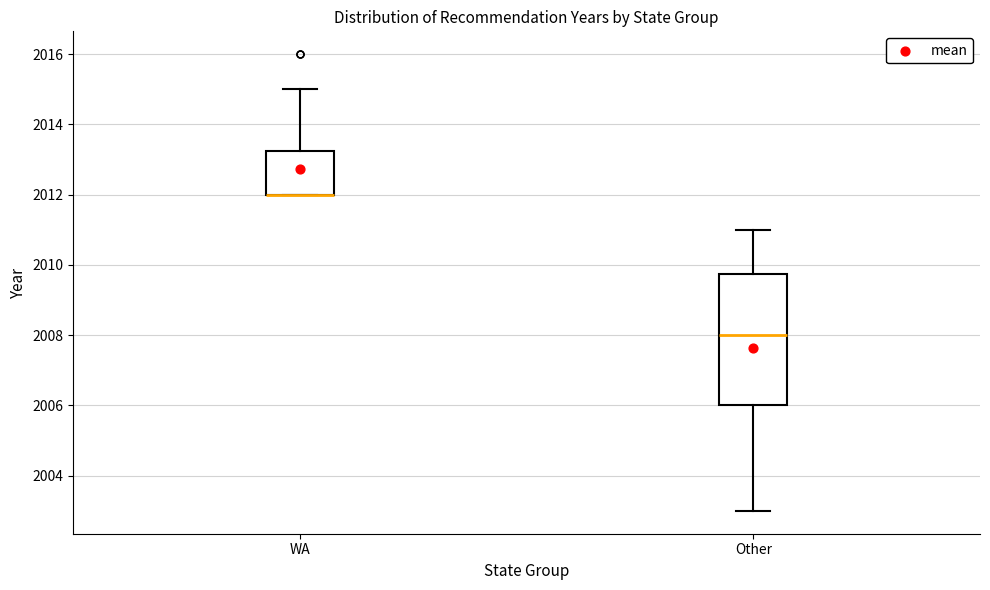

Reading left to right, transcribe this box plot: for each box, give where its median line is, the range the box spans, and where its two whiskers end, as read against the y-axis. The values are not printed on the chart, so give them approximately, as read against the axis.

WA: median 2012.0 (drawn on the box's lower edge), box 2012.0 to 2013.2, whiskers 2012.0 to 2015.0
Other: median 2008.0, box 2006.0 to 2009.8, whiskers 2003.0 to 2011.0